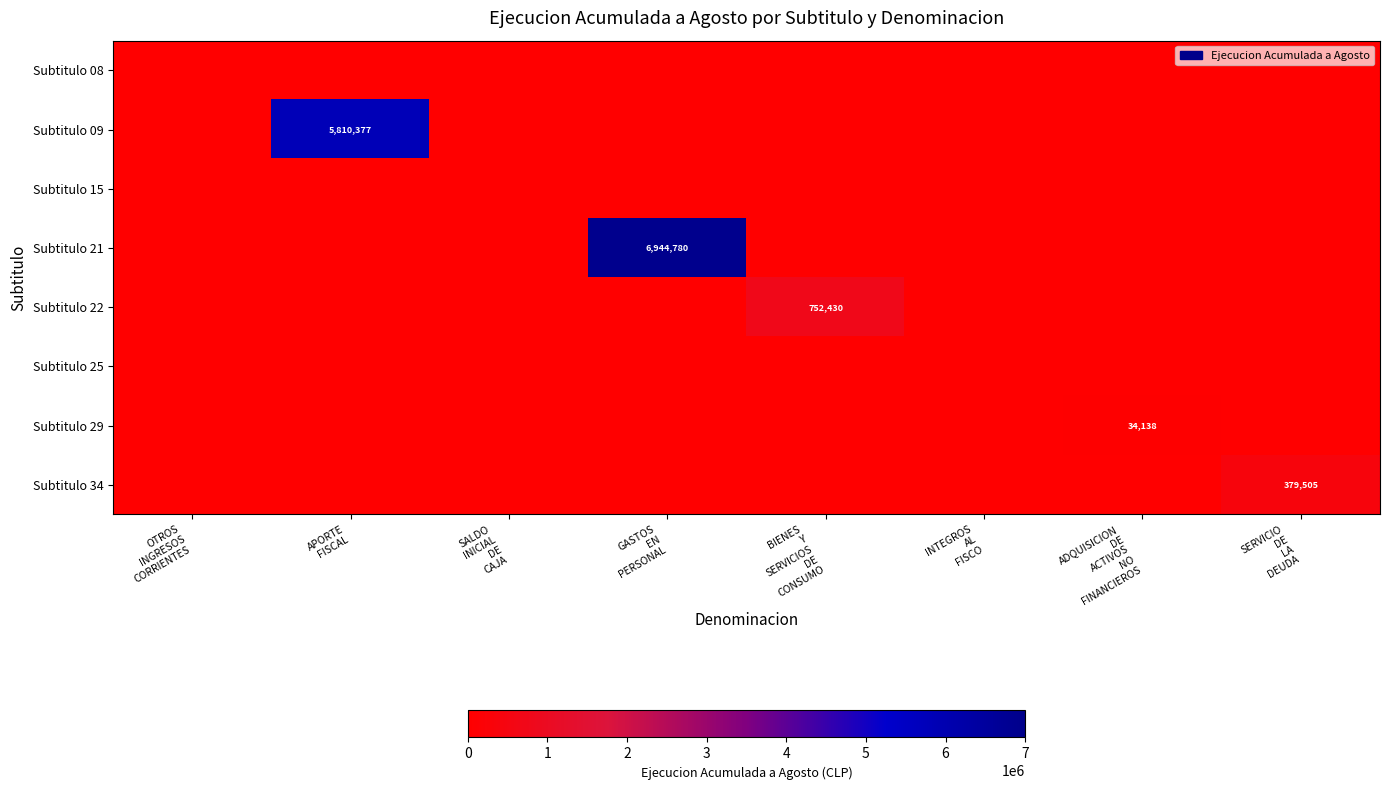

How many distinct data groups are displayed?

8